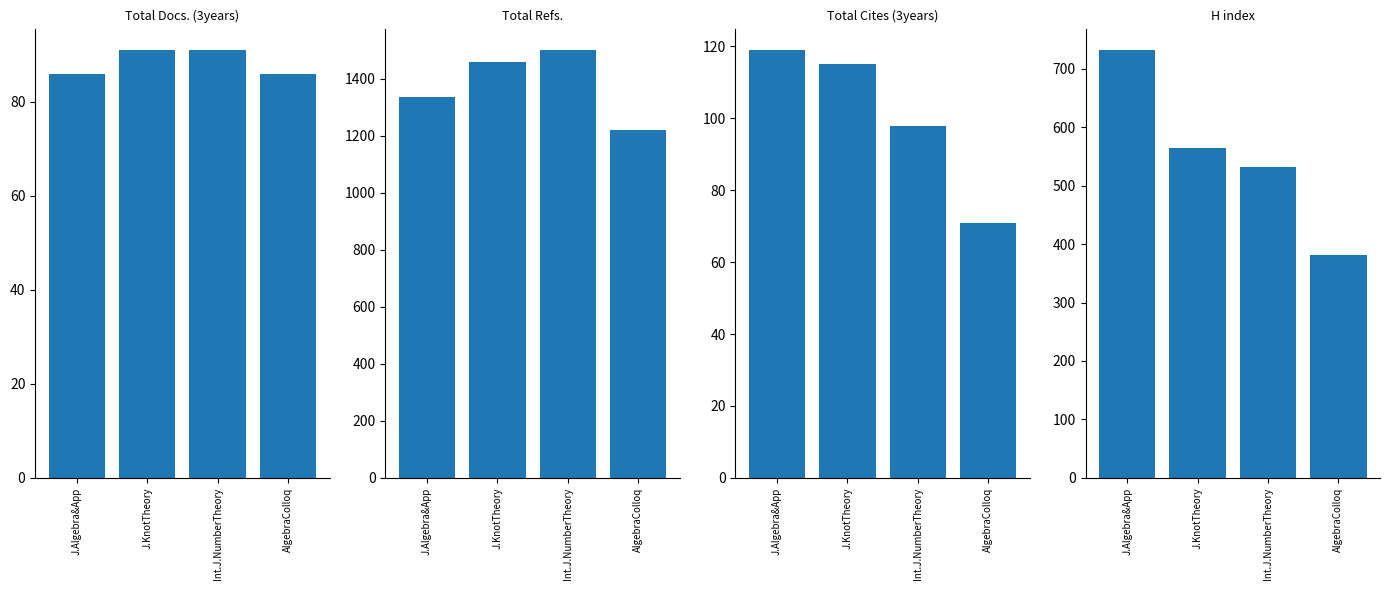

Which series has the largest range (max minus min)?

H index